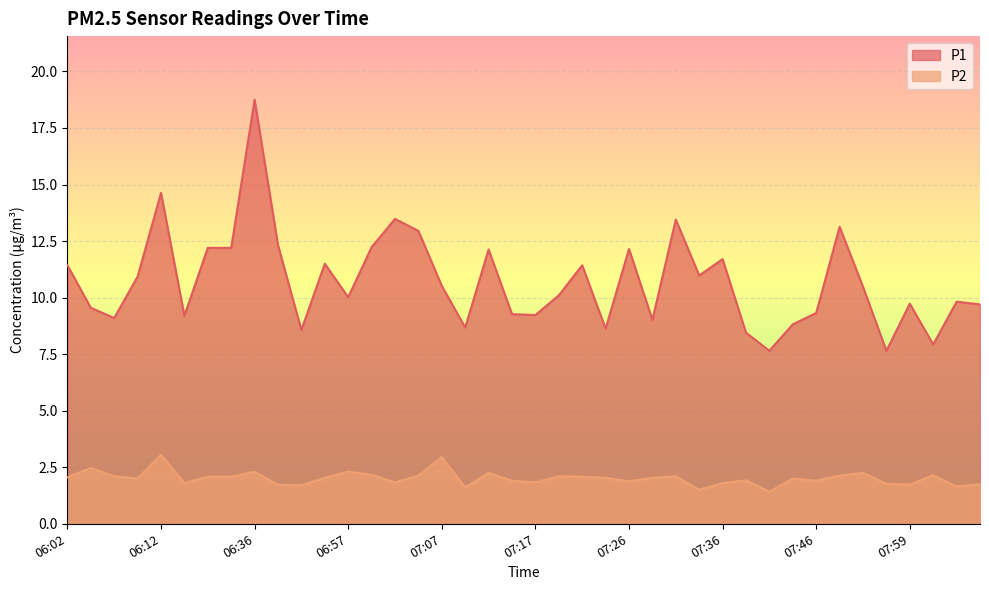

At which category does P2 reach its first local peak?

06:05